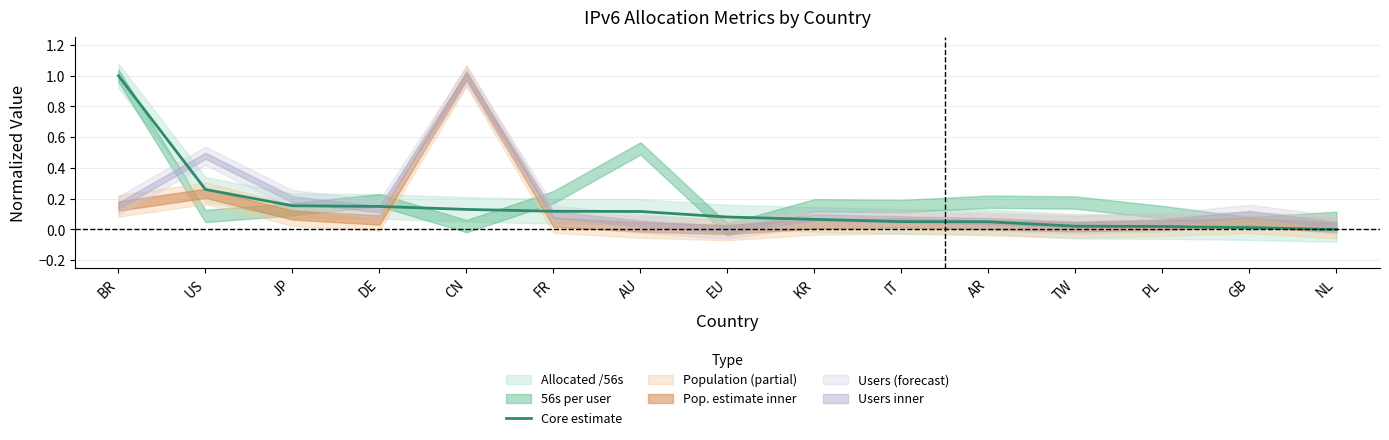

What is the sum of all values?

2.2